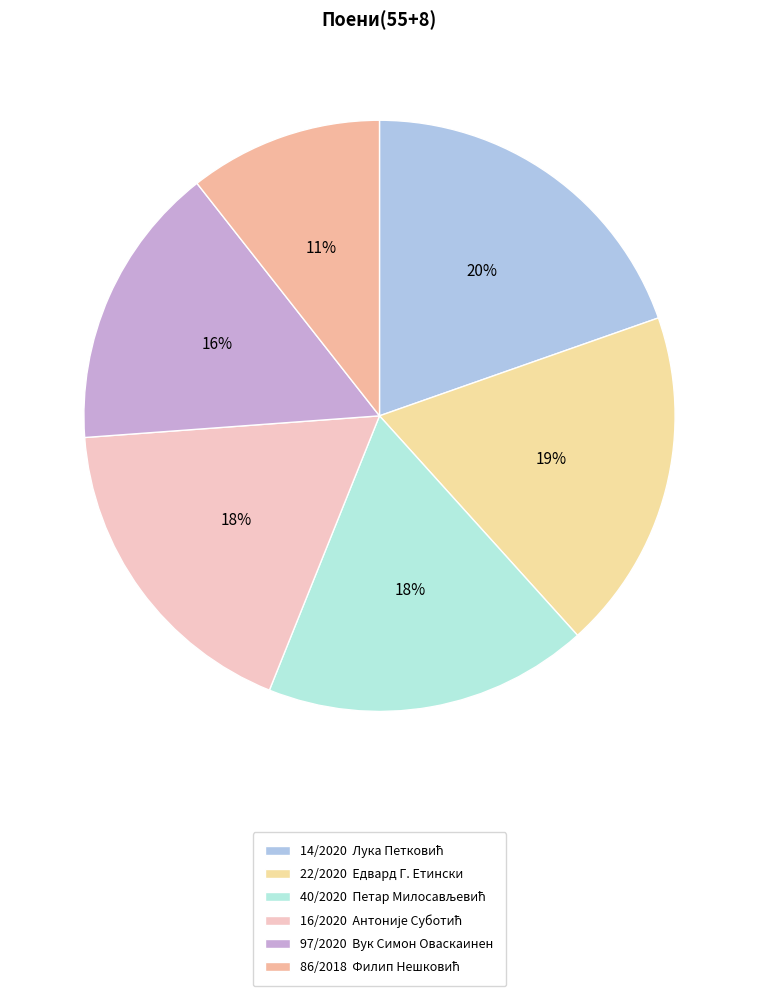

To the nearest percent, what is the difference between the 40/2020 and 86/2018 slice percentages?

7%